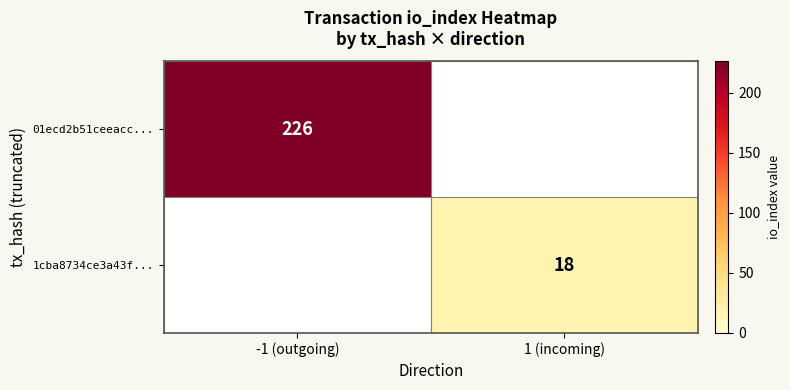

The value of 1cba8734ce3a43f... at 1 (incoming) is 18. True or false?

True